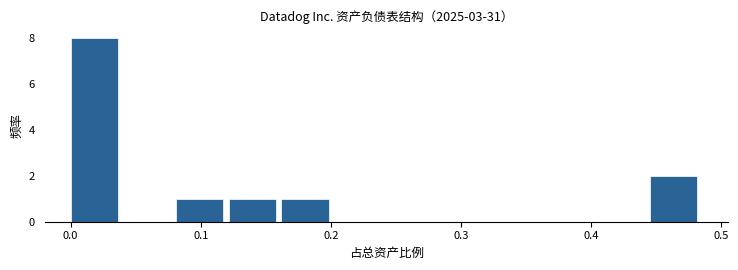

Over which range of the x-axis is the bar tallest?

0.00 to 0.04